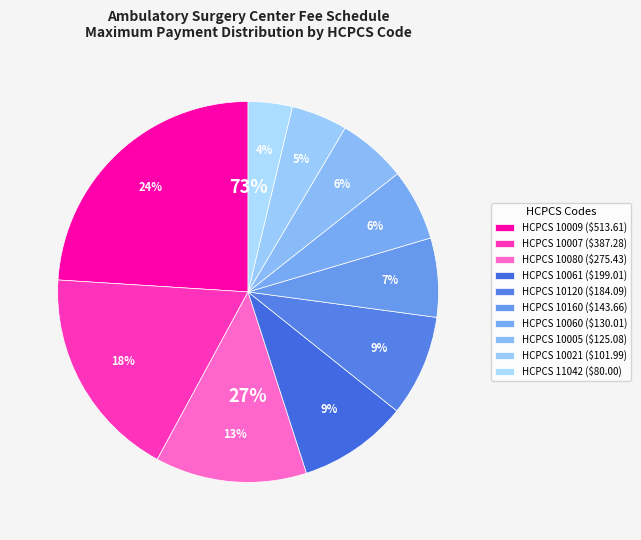

To the nearest percent, what portion does 10007 represent?

18%